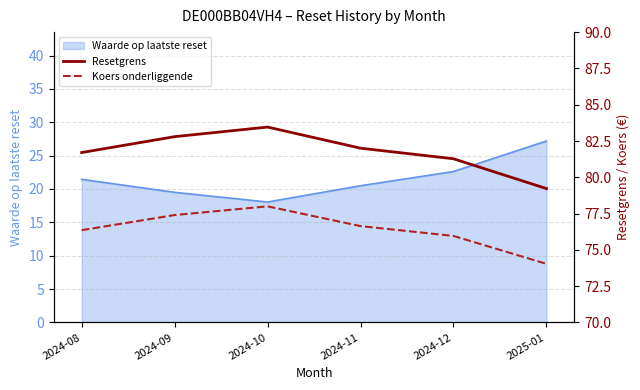

How many categories are shown in the chart?

6